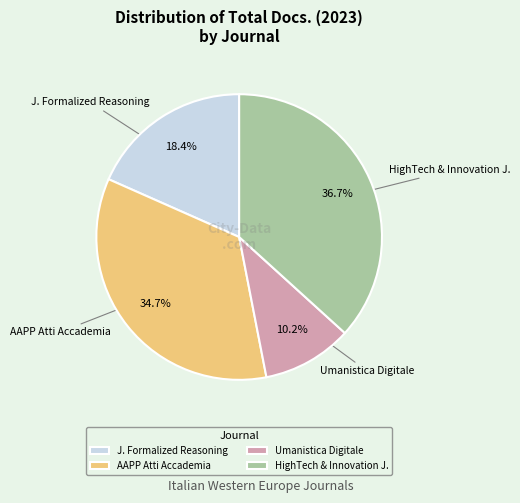

Is the sum of HighTech & Innovation J. and Umanistica Digitale greater than half?

No